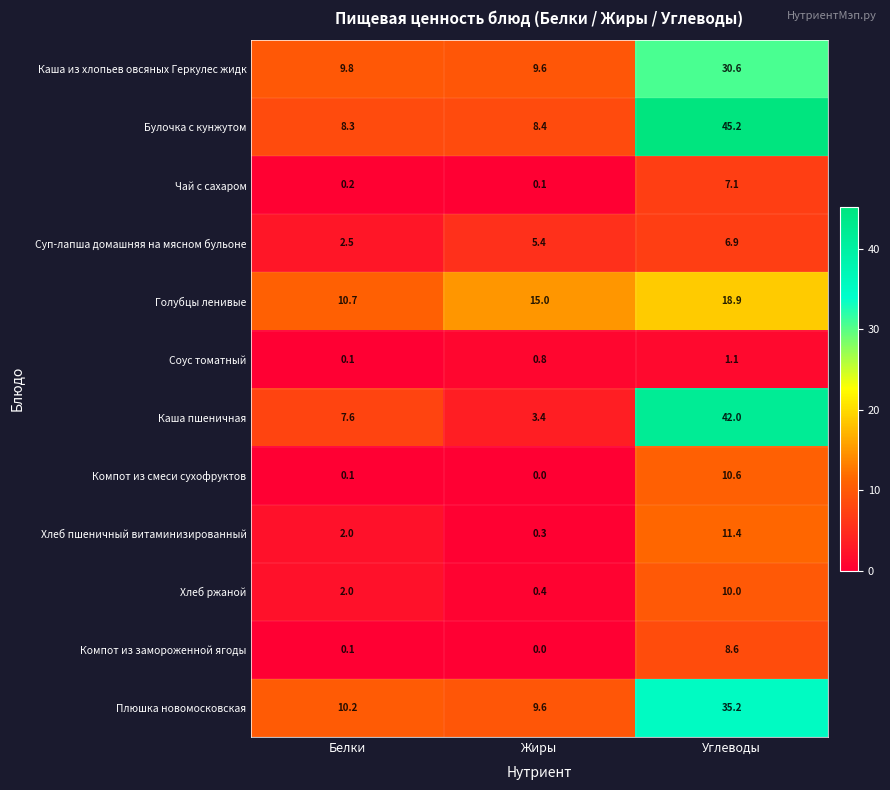

True or false: Голубцы ленивые has a value of 10.7 at Белки.

True